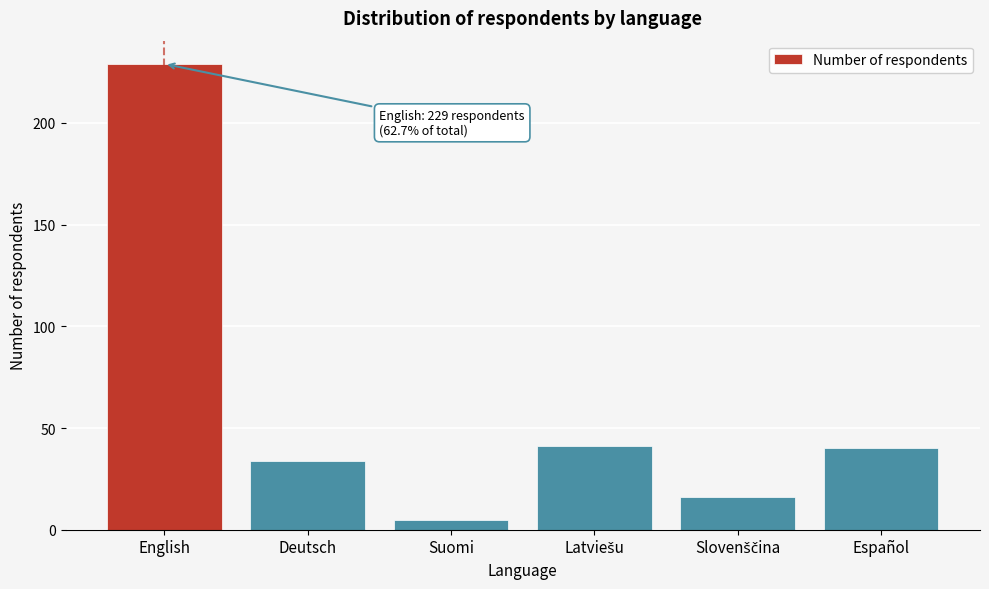

Reading left to right, list all the values displayed in this chart.

229	34	5	41	16	40